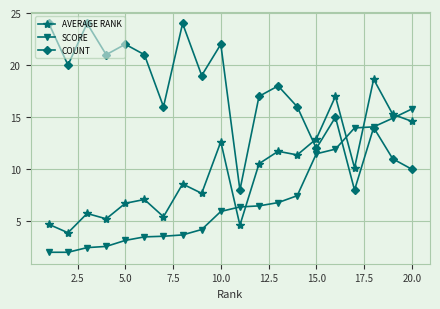

What is the value of the COUNT point at the 3rd from the left?

24.0